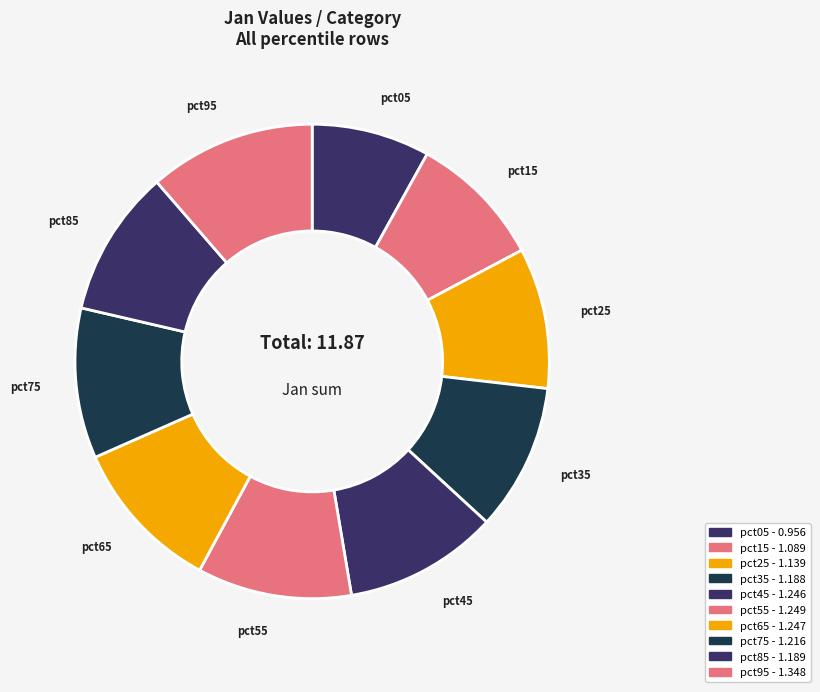

How many segments does this pie chart have?

10